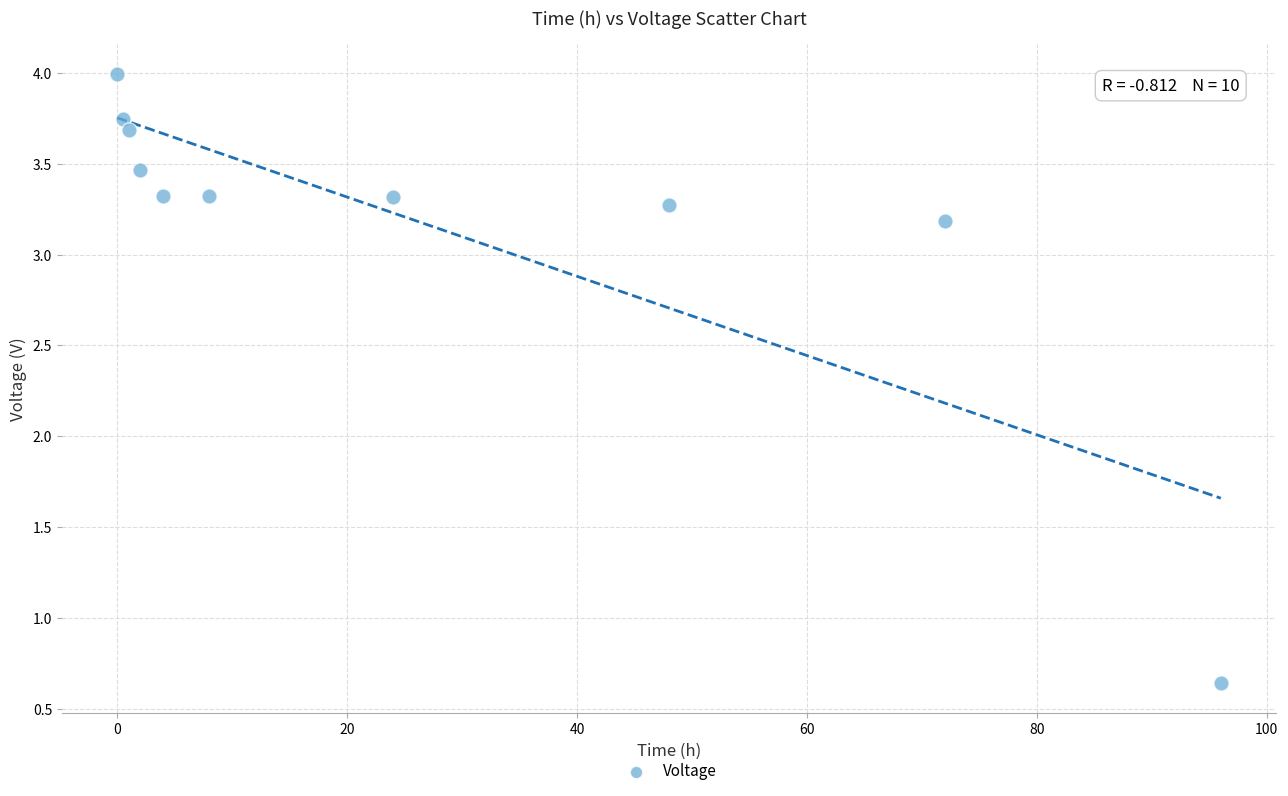

What is the range of X values (max minus min)?

96.0